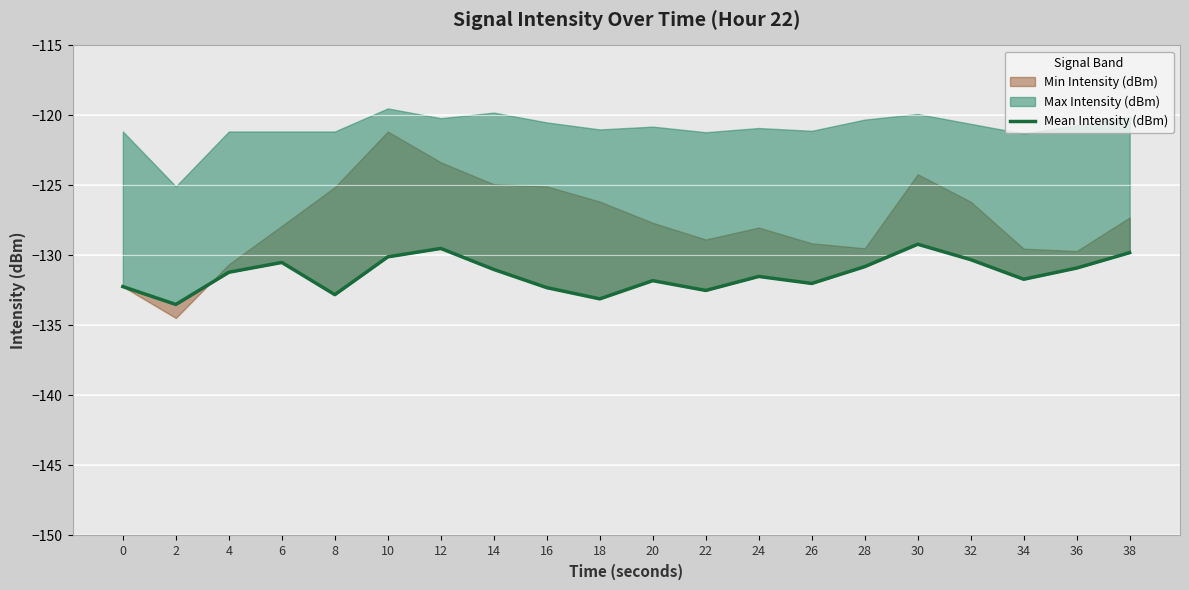

Between 38 and 26, which is larger?

38